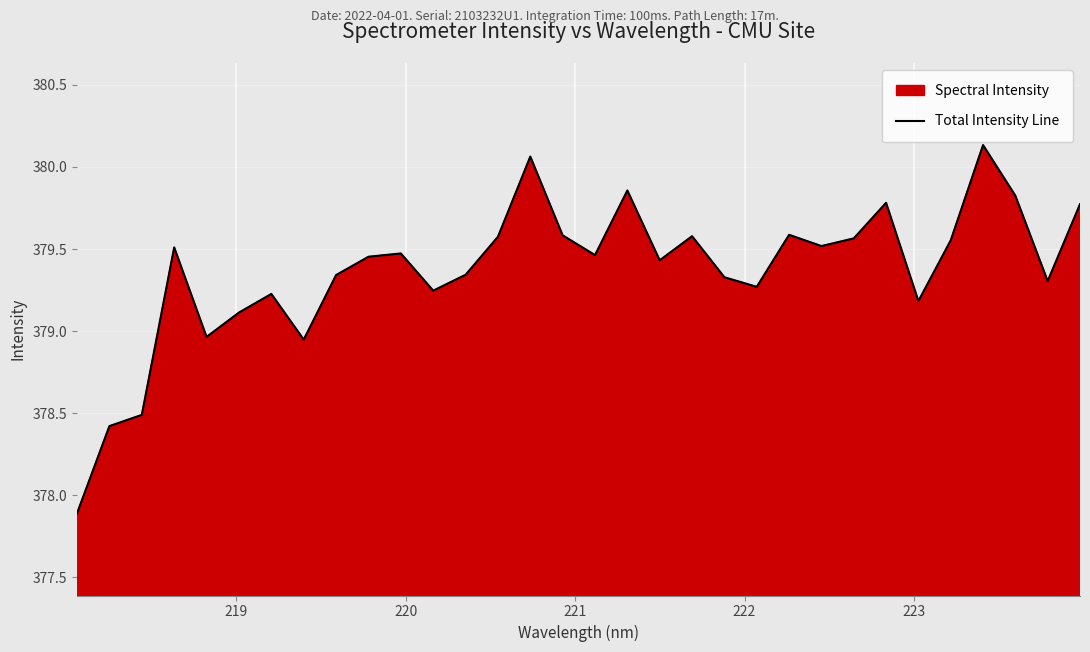

What is the minimum value shown in the chart?

377.9